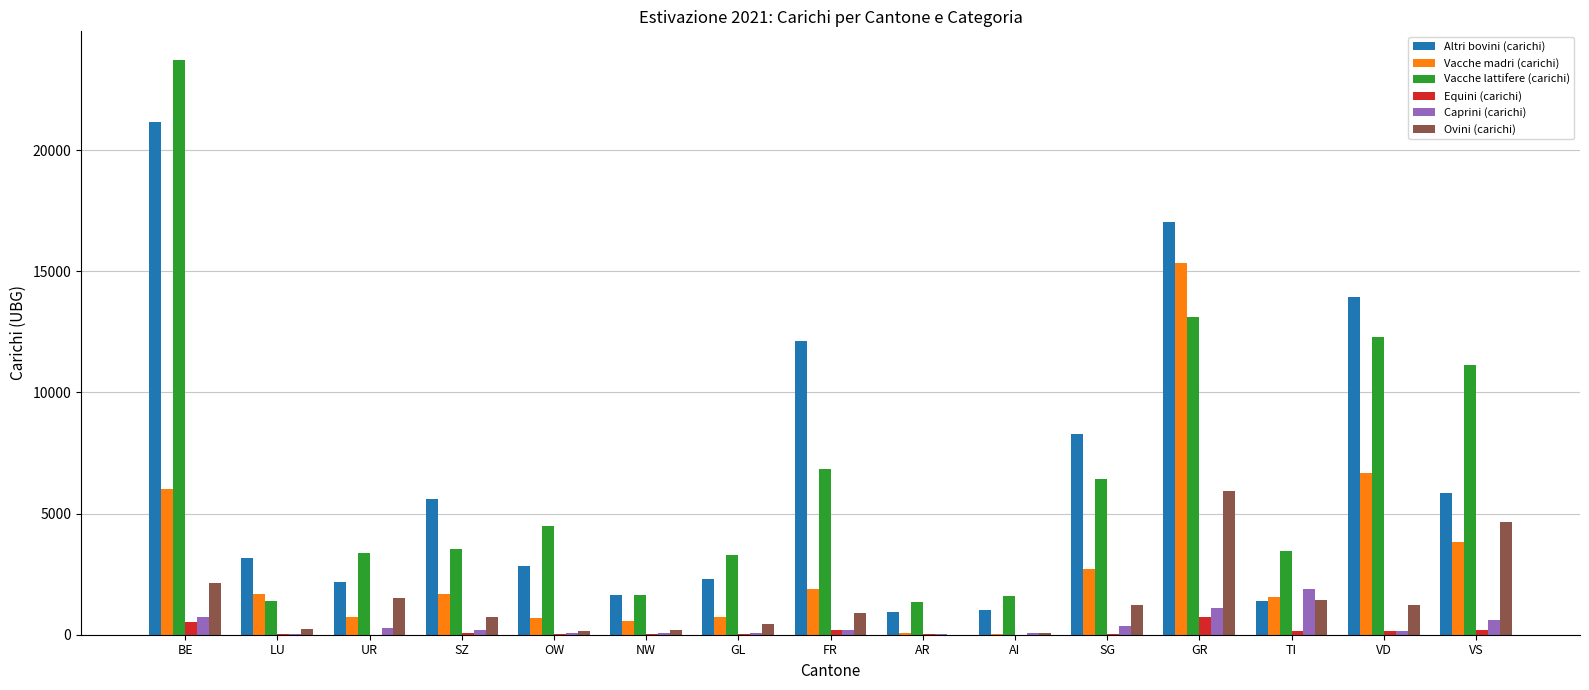

How many groups of bars are there?

15